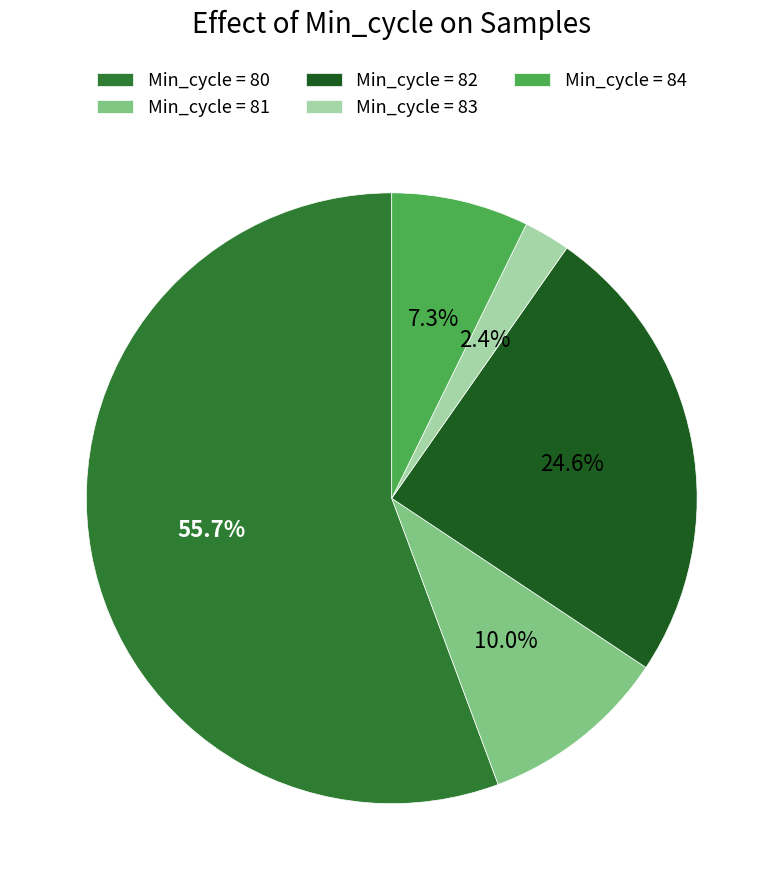

Which has a higher value, Min_cycle = 80 or Min_cycle = 82?

Min_cycle = 80